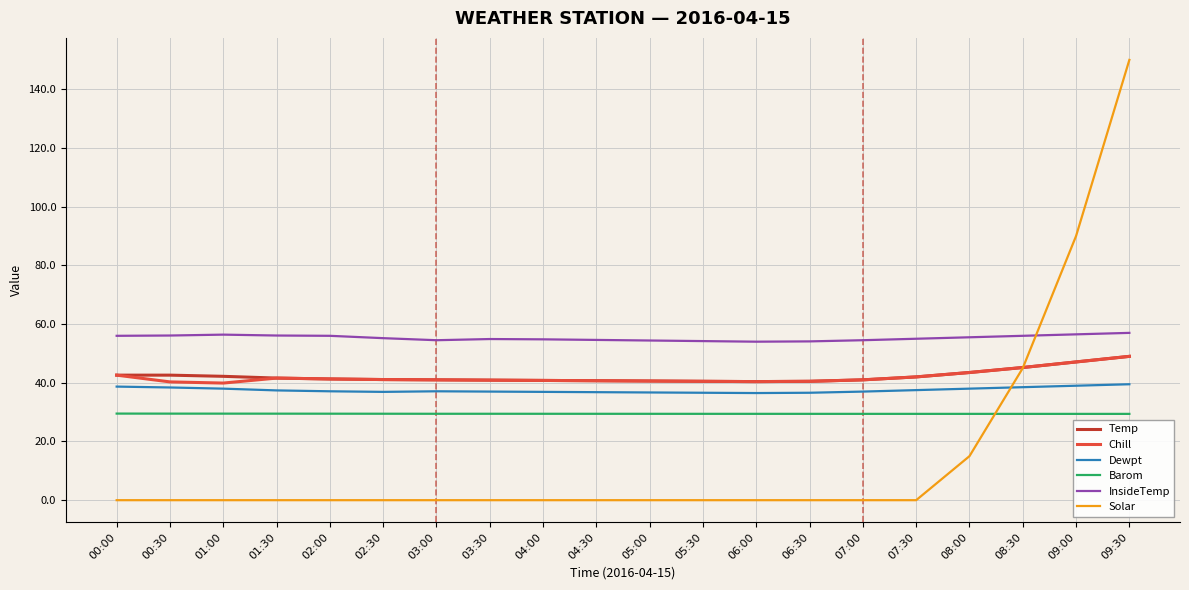

In Barom, how many points are higher than both neighbors (excluding endpoints)?

1